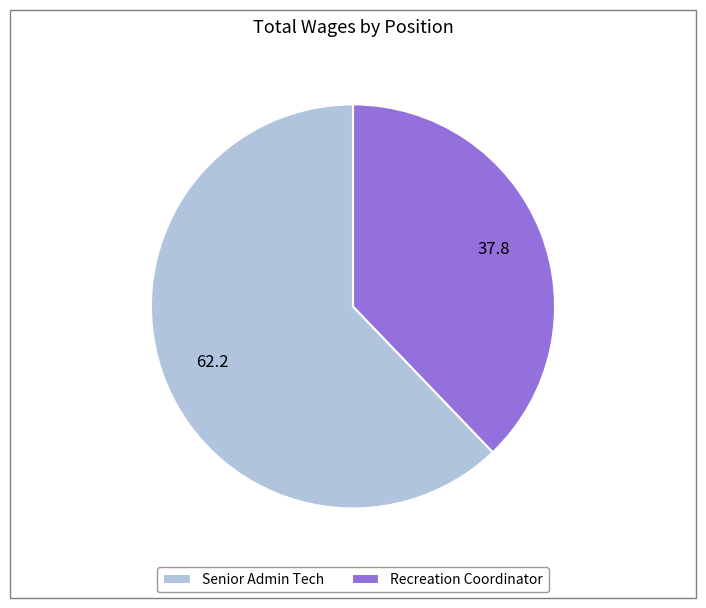

Is the sum of Recreation Coordinator and Senior Admin Tech greater than half?

Yes